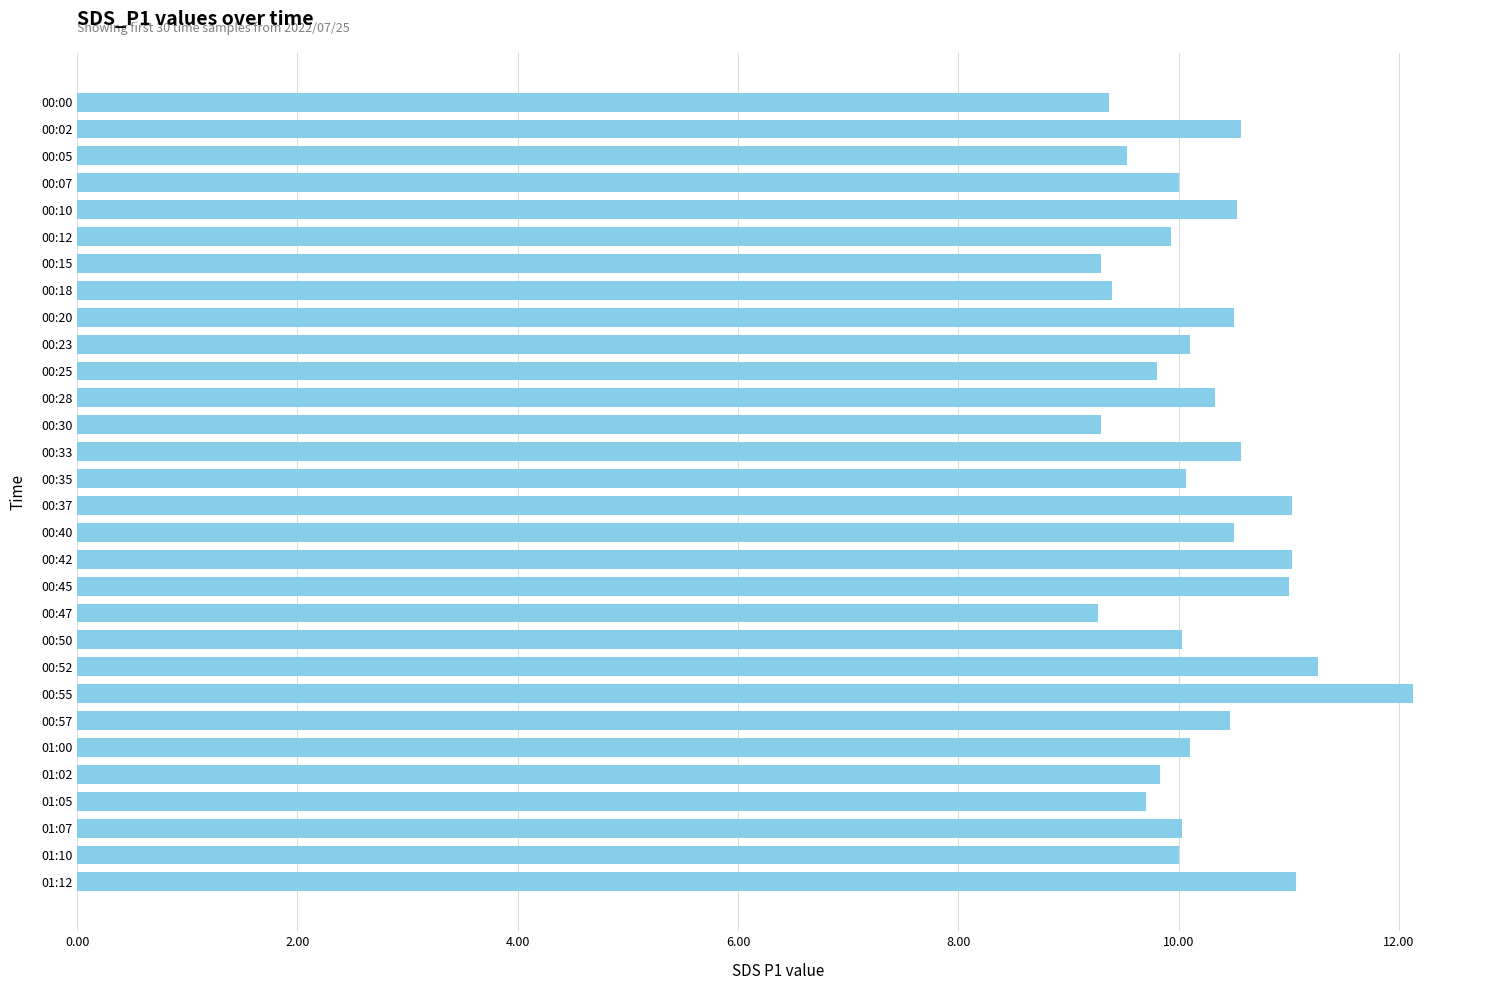

Does the chart contain any negative values?

No